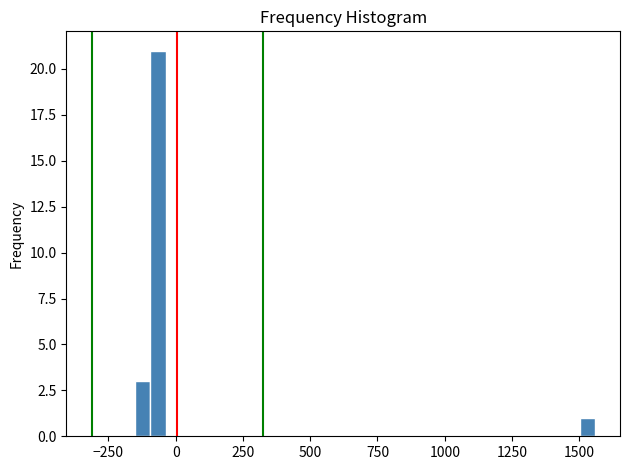

Read against the x-axis, roughly where is the centre of the tallest bar?

-50